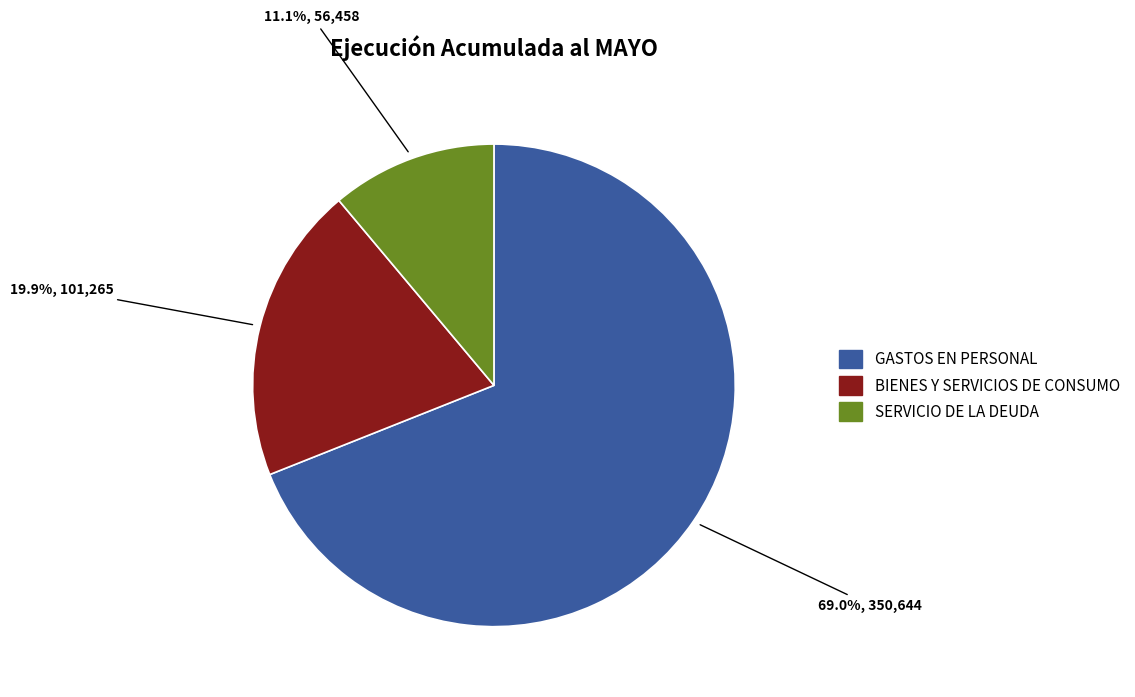

Which slice is the largest?

GASTOS EN PERSONAL